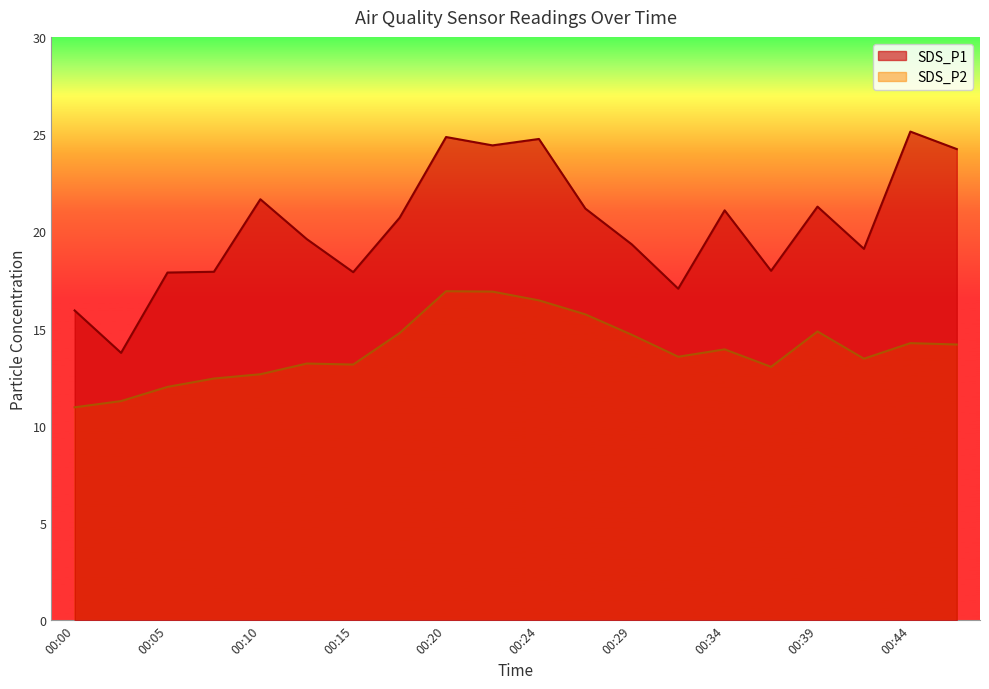

True or false: SDS_P1 has a value of 18.0 at 00:37.

True